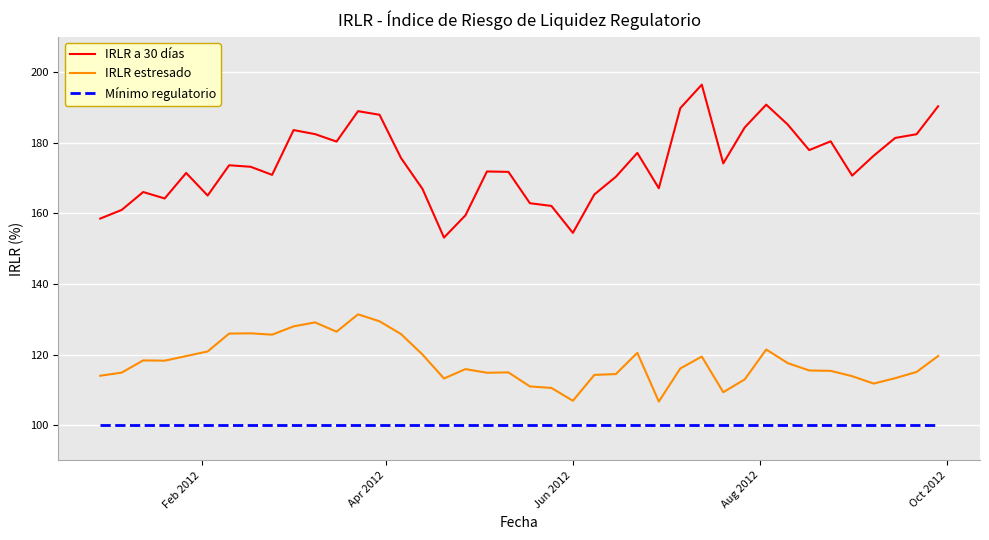

List the series in order of their overall mean, highest first.

IRLR a 30 días, IRLR estresado, Mínimo regulatorio